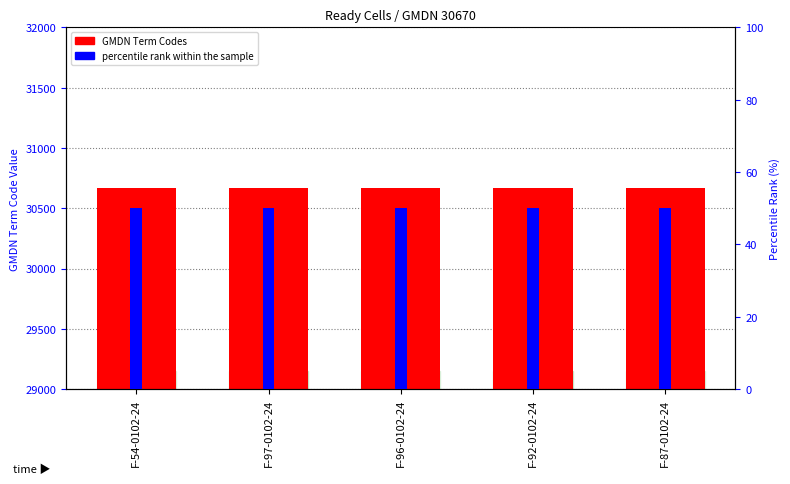

Is it true that GMDN Term Codes equals 7785 at F-92-0102-24?

False